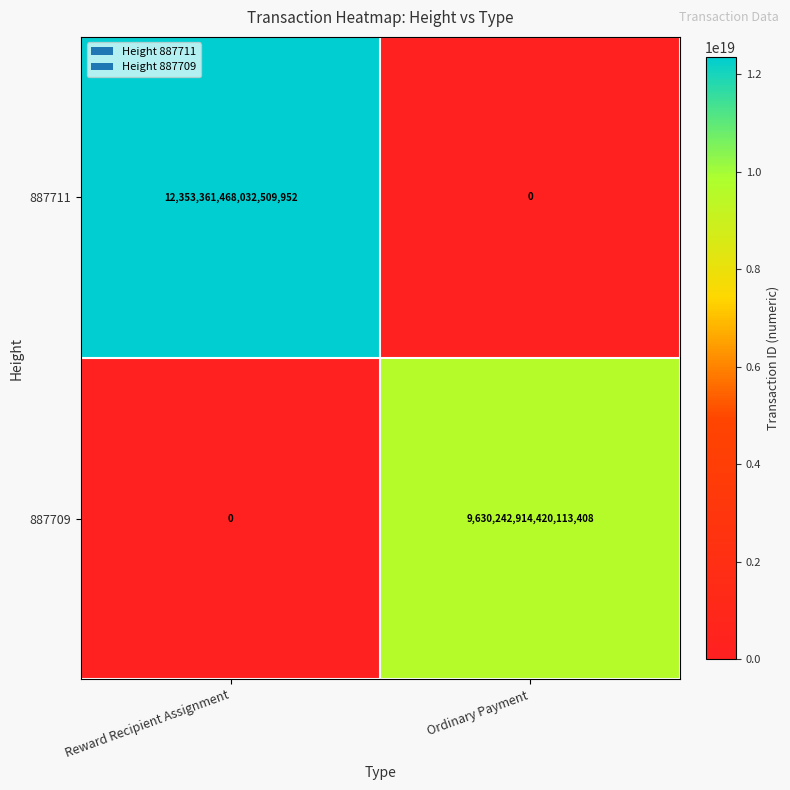

Rank the series at Ordinary Payment from highest to lowest value.

887709, 887711